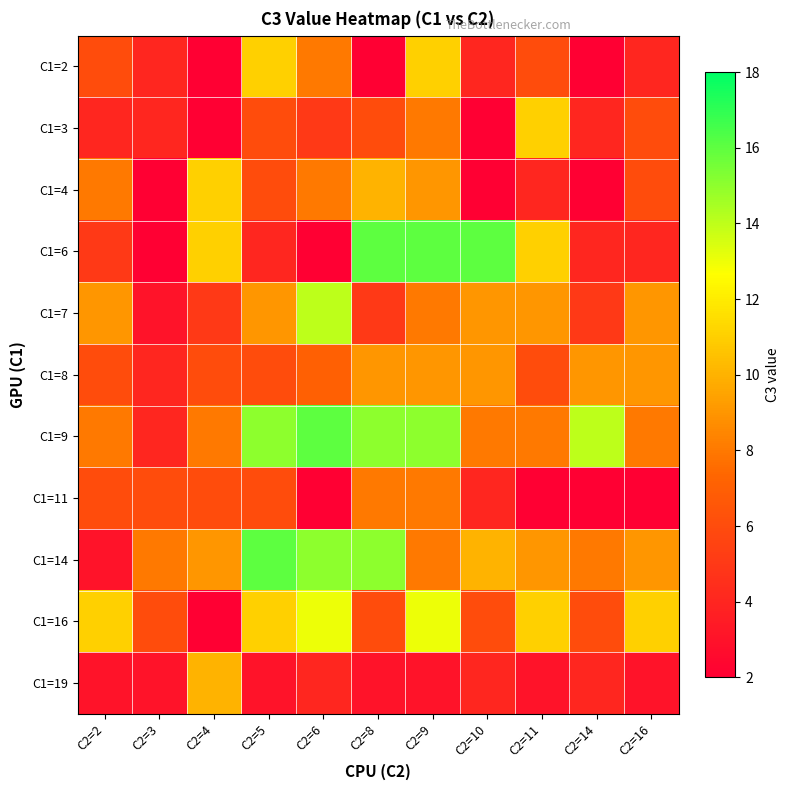

Rank the series at C2=10 from highest to lowest value.

C1=6, C1=14, C1=7, C1=8, C1=9, C1=16, C1=2, C1=11, C1=19, C1=3, C1=4